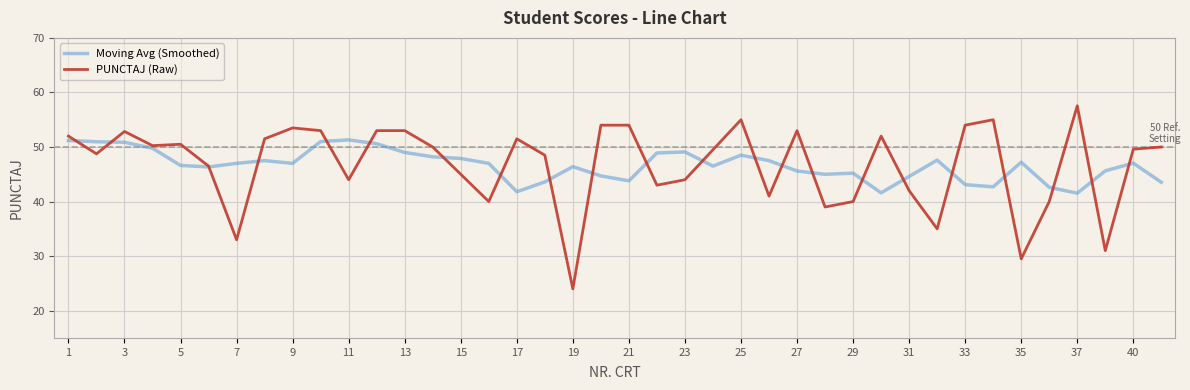

Which series has the widest spread of values?

PUNCTAJ (Raw)